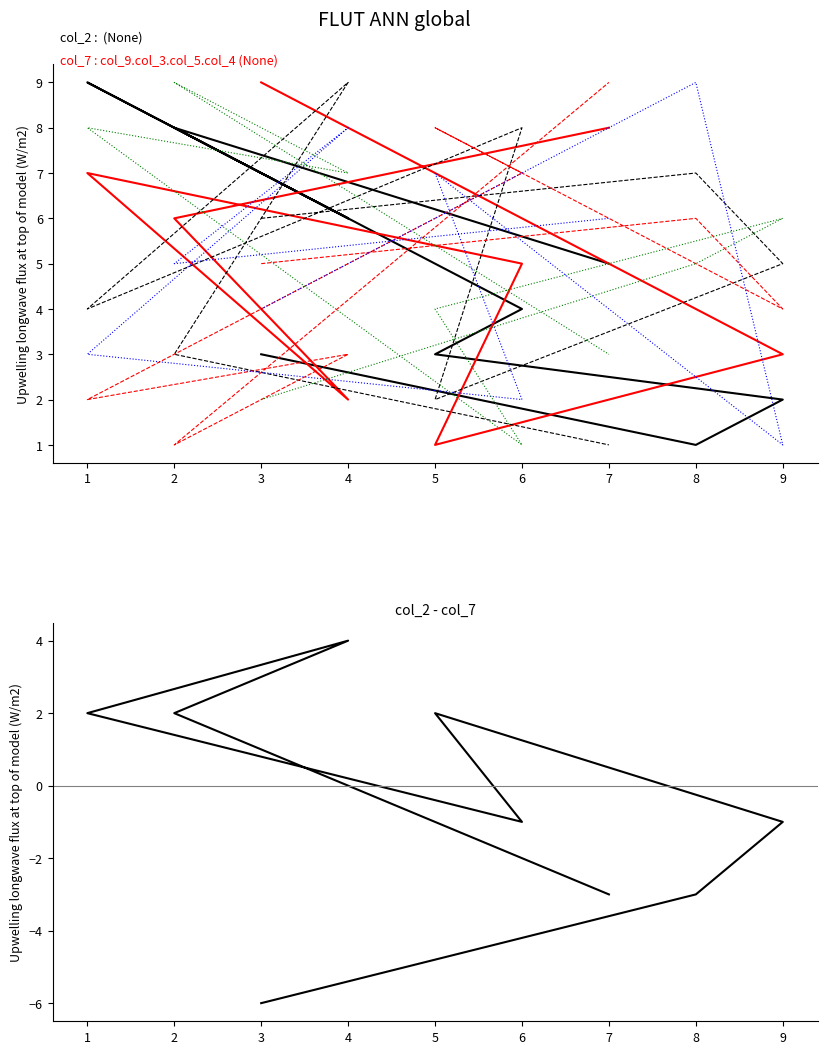

What is the approximate value of col_7 at 1?

7